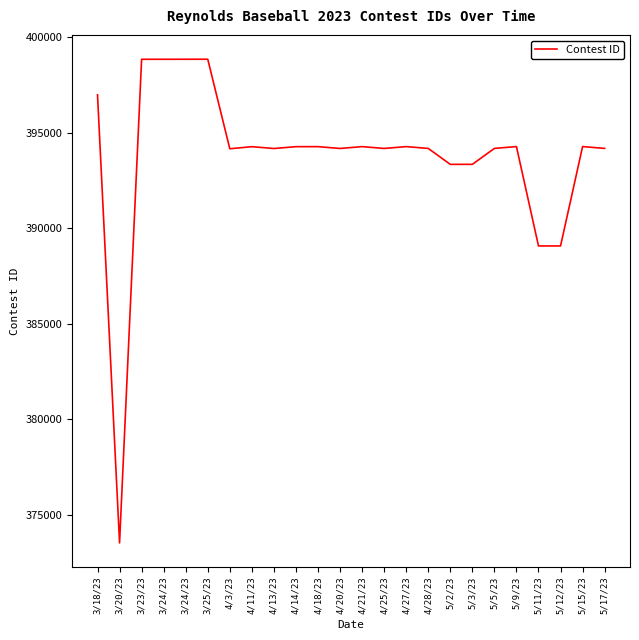

Is this an area chart (filled region under the line)?

No